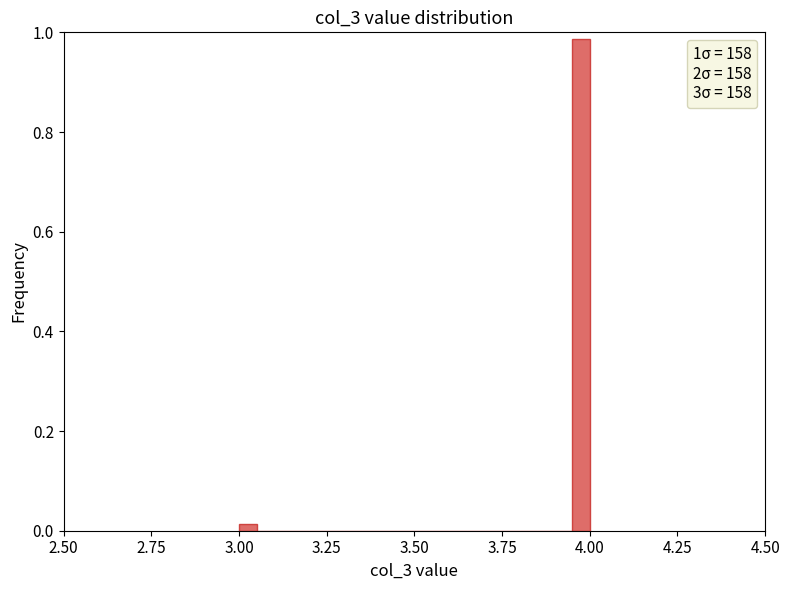

Read against the x-axis, roughly where is the centre of the tallest bar?

4.00